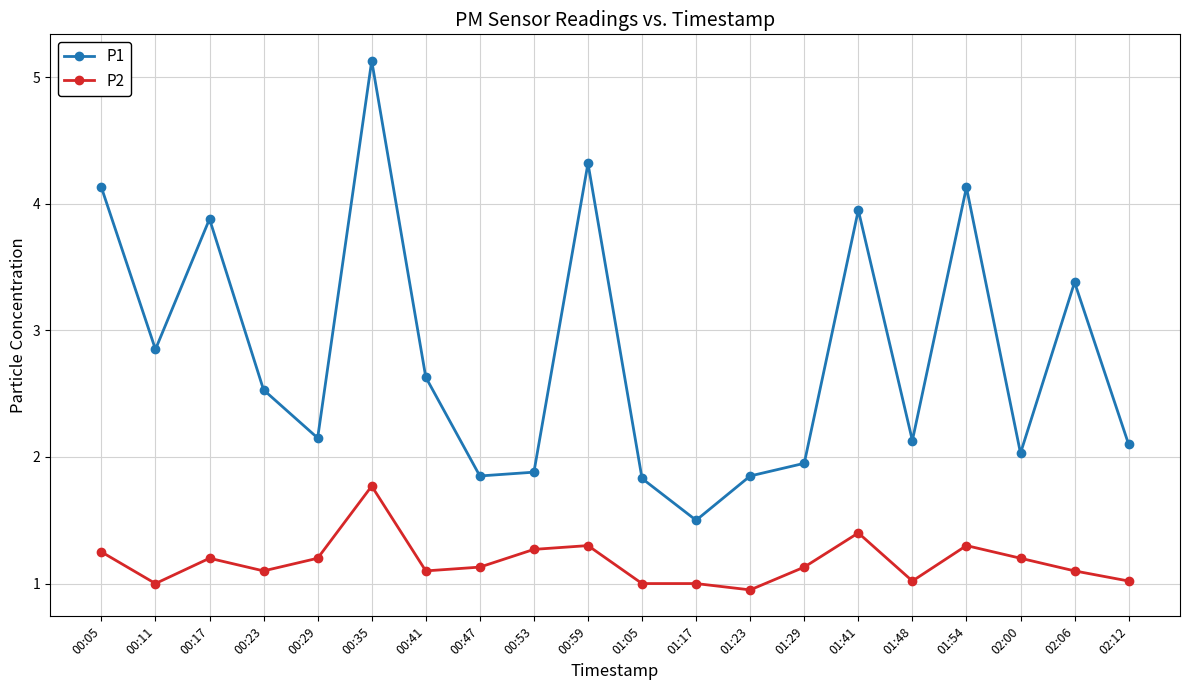

What are all the series names shown in the legend?

P1, P2